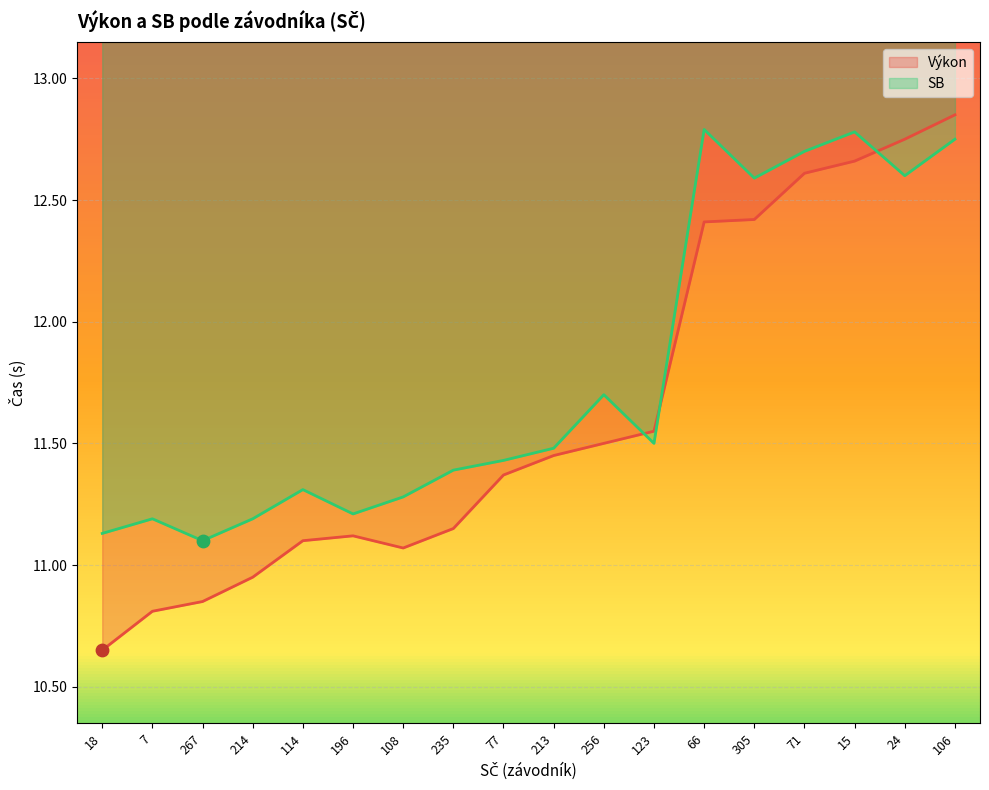

At which category is the sum across all series the highest?

106